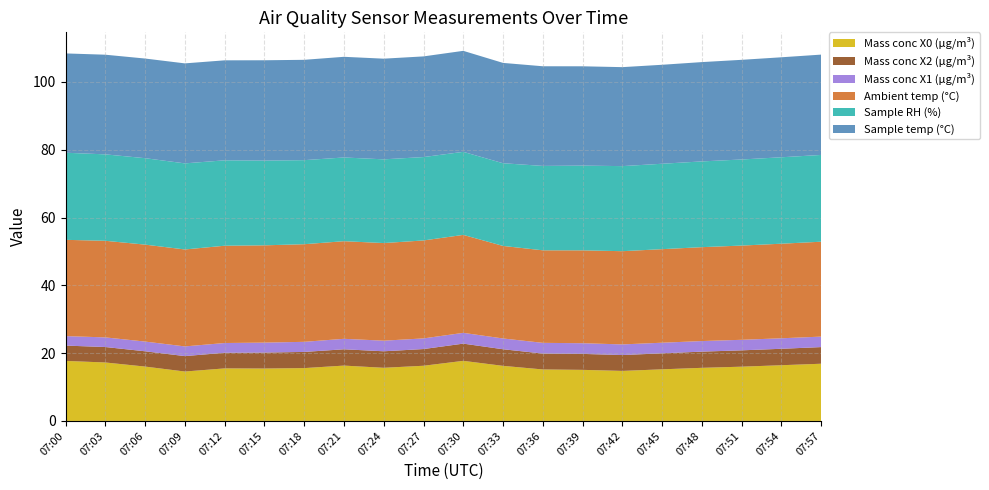

Reading left to right, transcribe all the data shown in this chart.

Mass conc X0 (μg/m³): 17.7	17.2	16.0	14.6	15.5	15.5	15.6	16.3	15.7	16.3	17.7	16.2	15.2	15.1	14.8	15.2	15.7	16.0	16.4	16.9
Mass conc X2 (μg/m³): 4.5	4.6	4.5	4.5	4.6	4.7	4.8	4.8	4.9	4.9	5.1	4.9	4.7	4.7	4.7	4.7	4.8	4.8	4.8	4.9
Mass conc X1 (μg/m³): 2.8	2.8	2.9	2.9	2.9	2.9	3.0	3.1	3.1	3.1	3.2	3.2	3.2	3.1	3.1	3.1	3.1	3.1	3.1	3.1
Ambient temp (°C): 28.4	28.5	28.6	28.6	28.7	28.7	28.8	28.8	28.8	28.9	28.9	27.3	27.3	27.4	27.5	27.6	27.7	27.8	27.9	28.0
Sample RH (%): 25.7	25.5	25.5	25.4	25.2	25.0	24.8	24.7	24.7	24.6	24.5	24.4	24.9	25.0	25.1	25.2	25.3	25.4	25.5	25.6
Sample temp (°C): 29.3	29.4	29.4	29.5	29.5	29.6	29.6	29.7	29.7	29.7	29.8	29.6	29.4	29.3	29.2	29.2	29.3	29.4	29.5	29.6